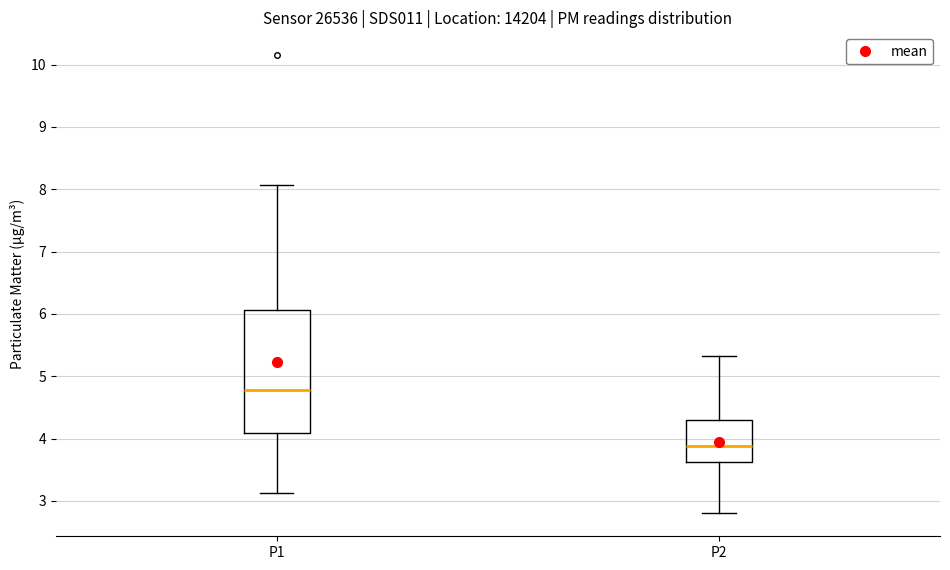

Reading left to right, read every box against the y-axis: the position of its median line, the range the box covers, and the ends of its whiskers. The values are not printed on the chart, so give them approximately, as read against the axis.

P1: median 4.8, box 4.1 to 6.1, whiskers 3.1 to 8.1
P2: median 3.9, box 3.6 to 4.3, whiskers 2.8 to 5.3